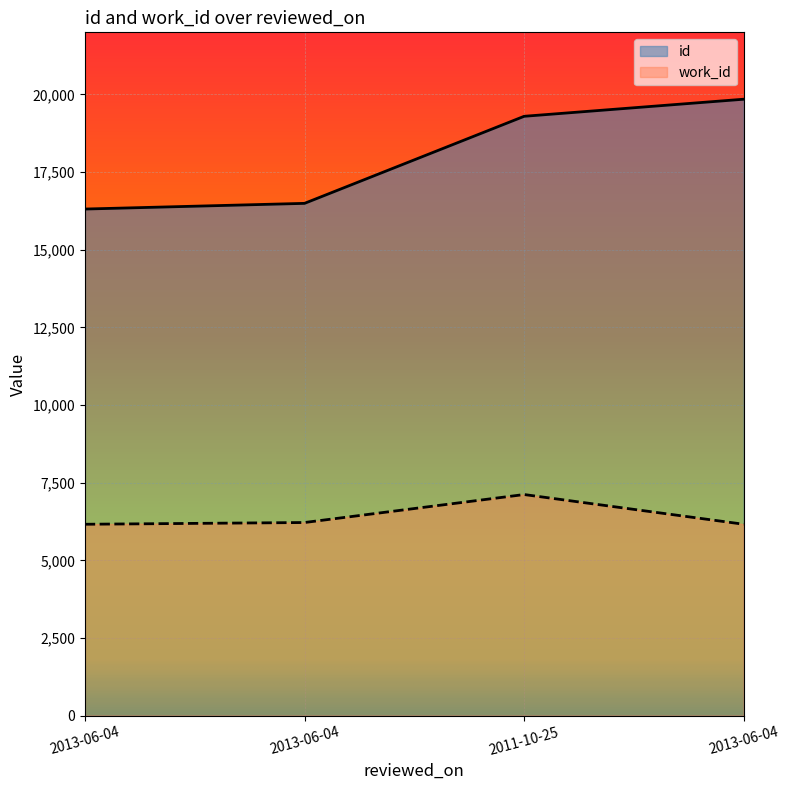

What are all the series names shown in the legend?

id, work_id